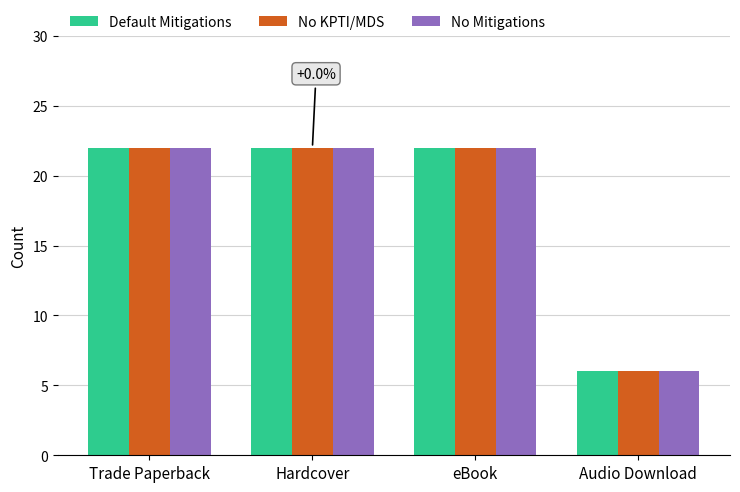

Reading left to right, what are all the values shown in this chart?

Default Mitigations: 22	22	22	6
No KPTI/MDS: 22	22	22	6
No Mitigations: 22	22	22	6